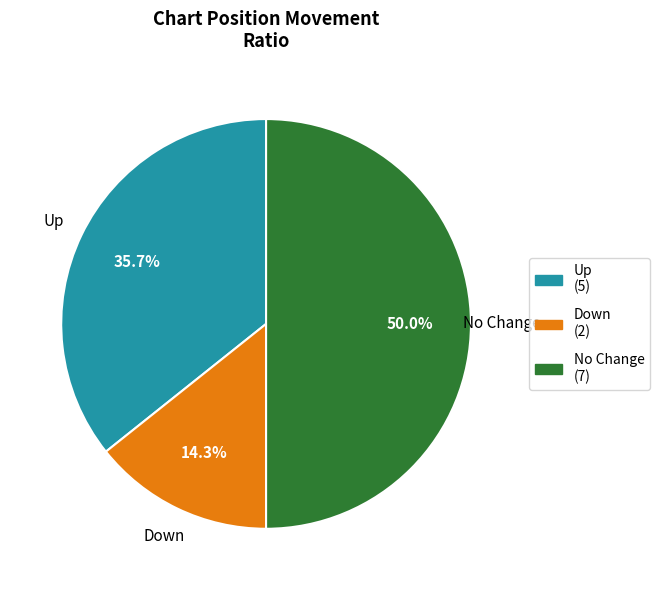

How many slices are in this pie chart?

3